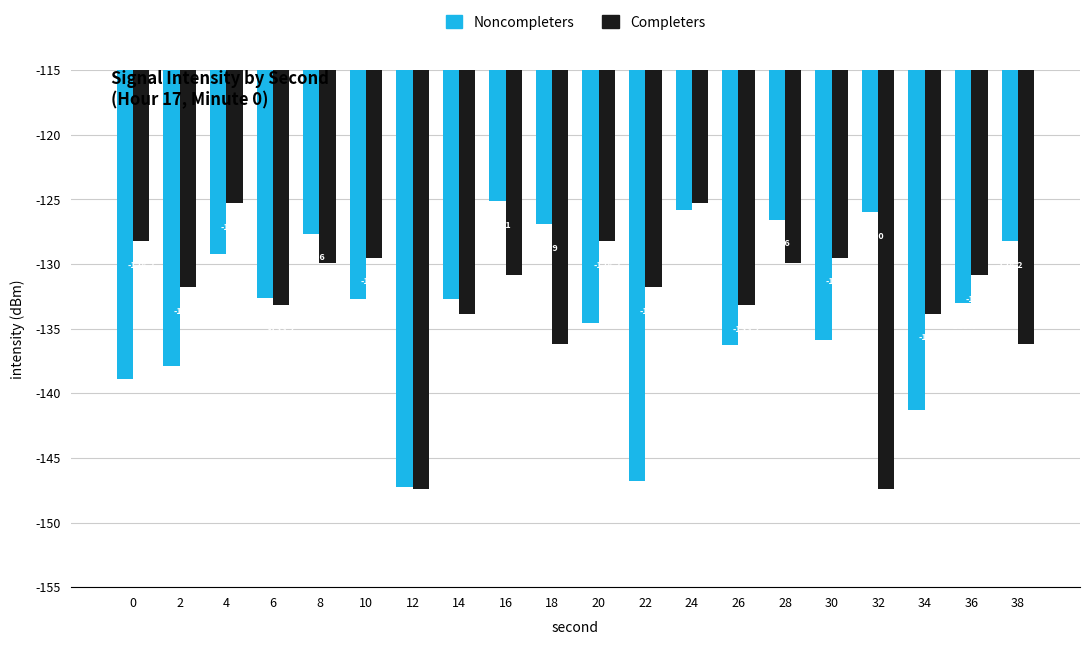

What is the maximum value for Noncompleters?

-125.1